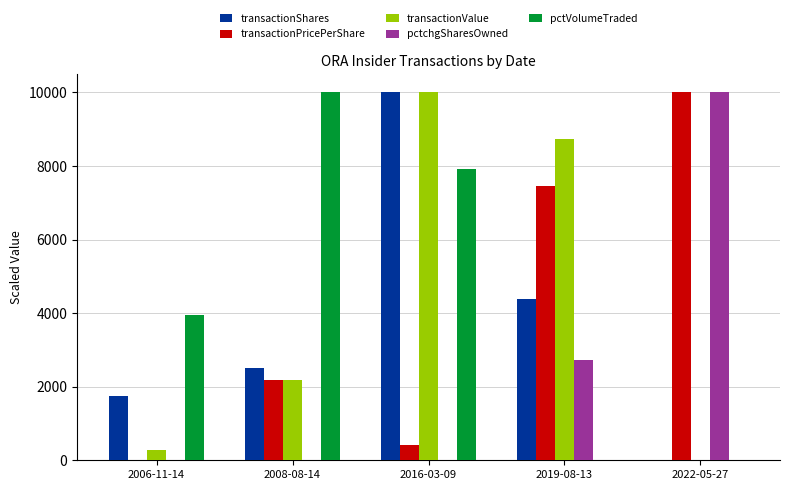

What is the sum of all transactionShares values?

18624.5